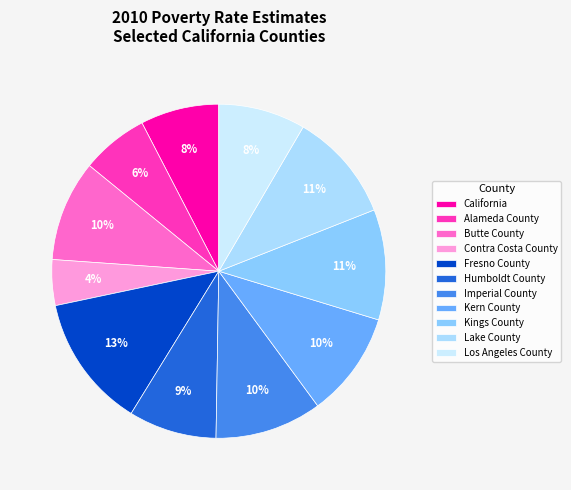

How many segments does this pie chart have?

11